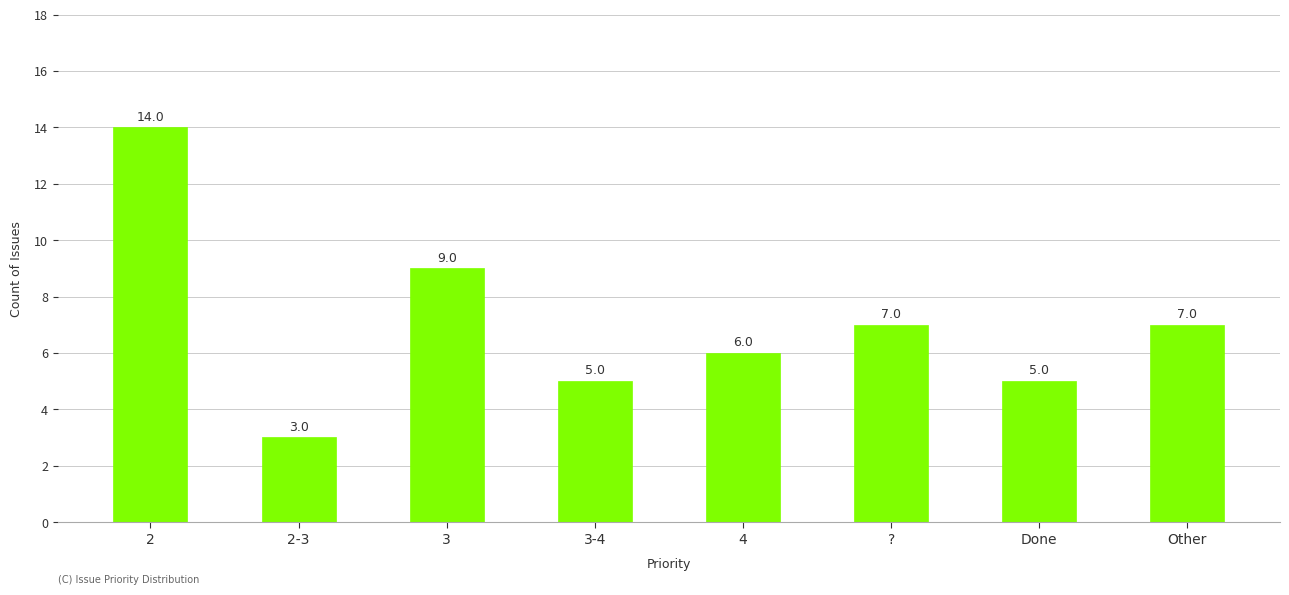

Does the chart contain stacked bars?

No